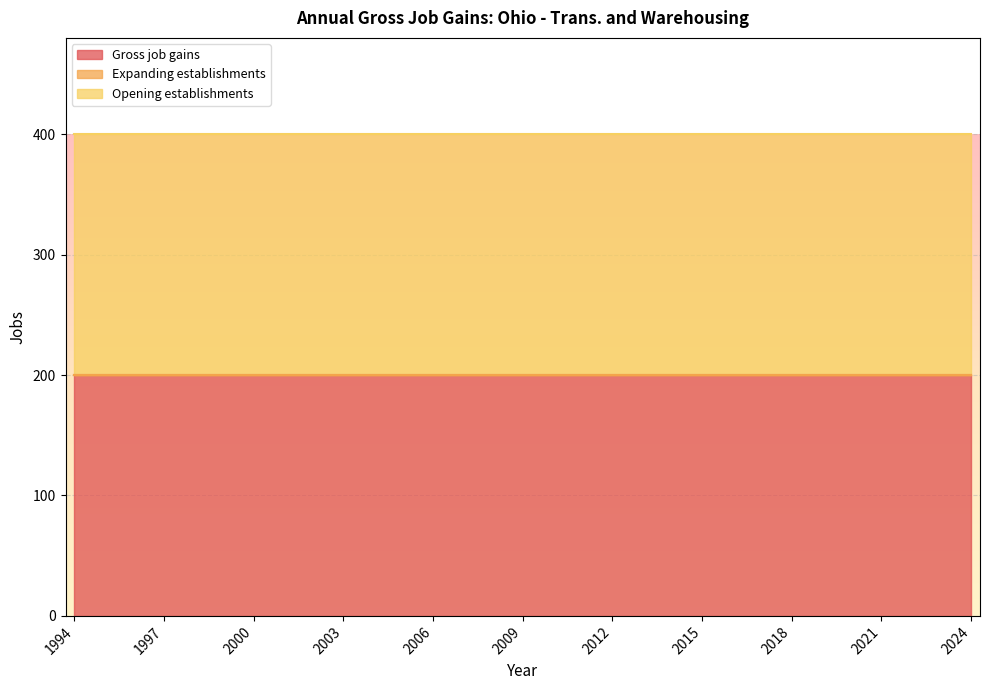

Does the chart display data point markers on the line(s)?

No